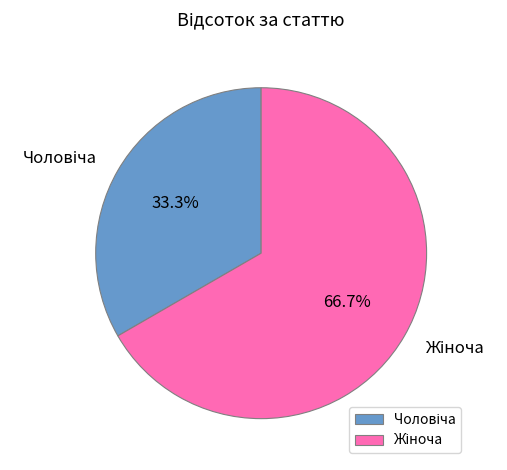

Does any single category account for the majority?

Yes